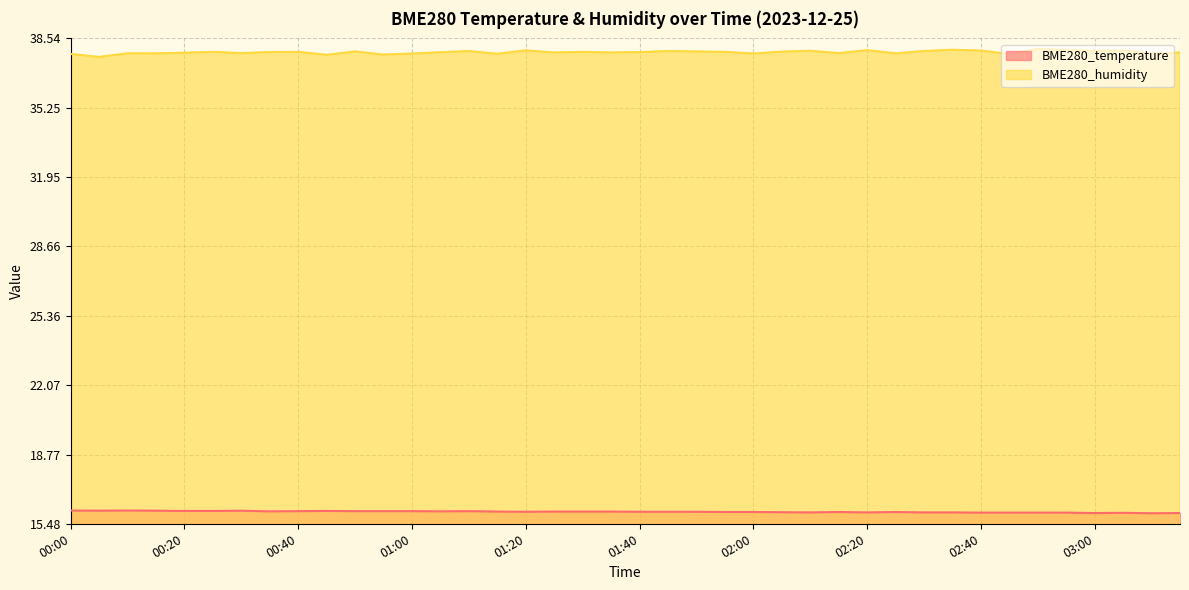

At how many categories does at least one series exceed 27?

40